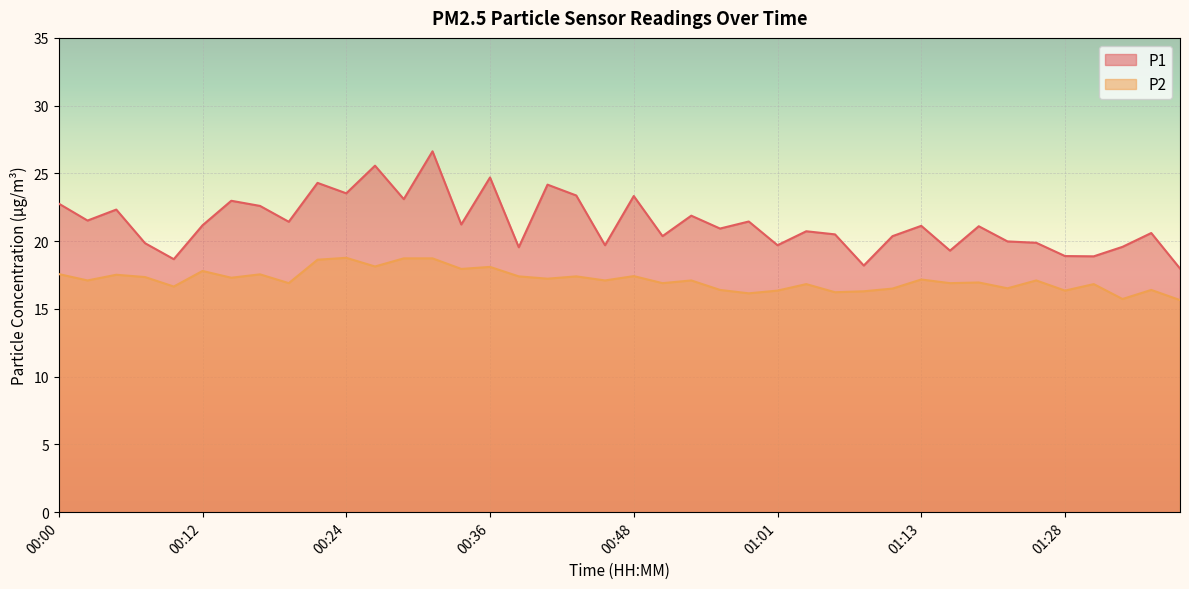

At how many categories does at least one series exceed 26?

1